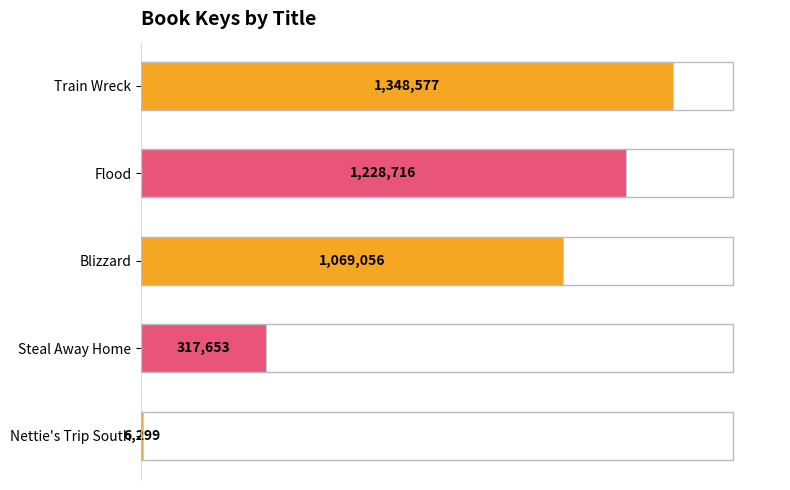

Does the chart contain any negative values?

No